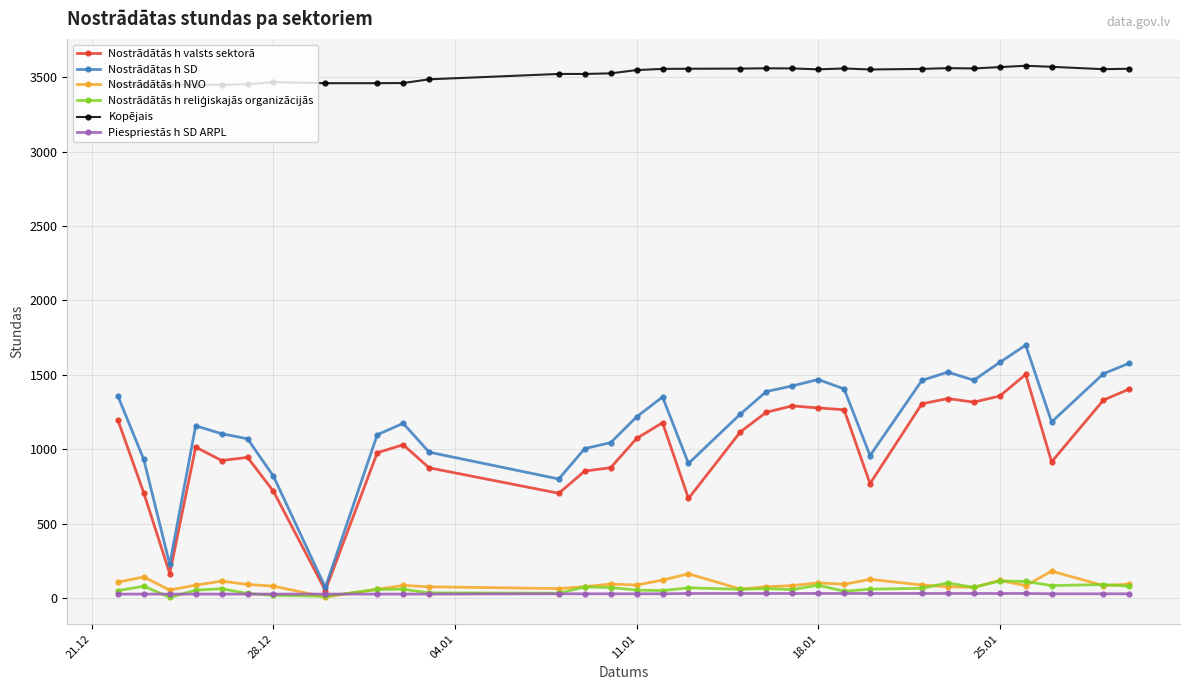

At how many categories does at least one series exceed 304?

31